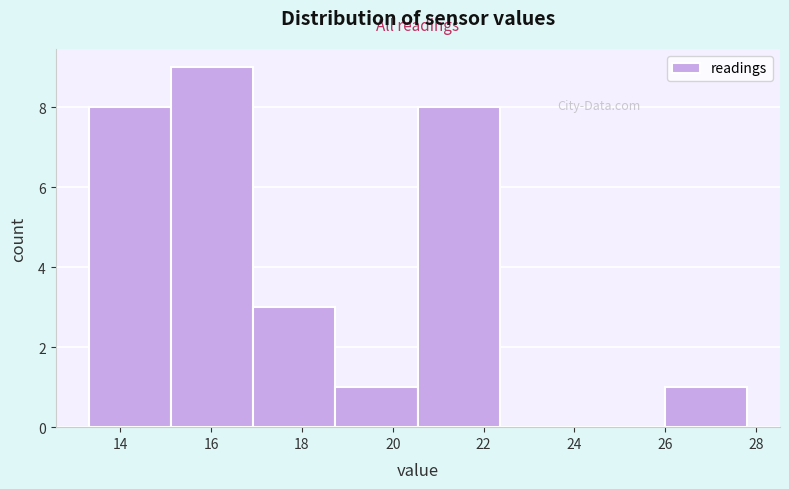

How tall is the bar that spans 20.6 to 22.4 on the x-axis? Neither the bar edges nor the heights are printed on the chart, so give them approximately, as read against the axes.

8